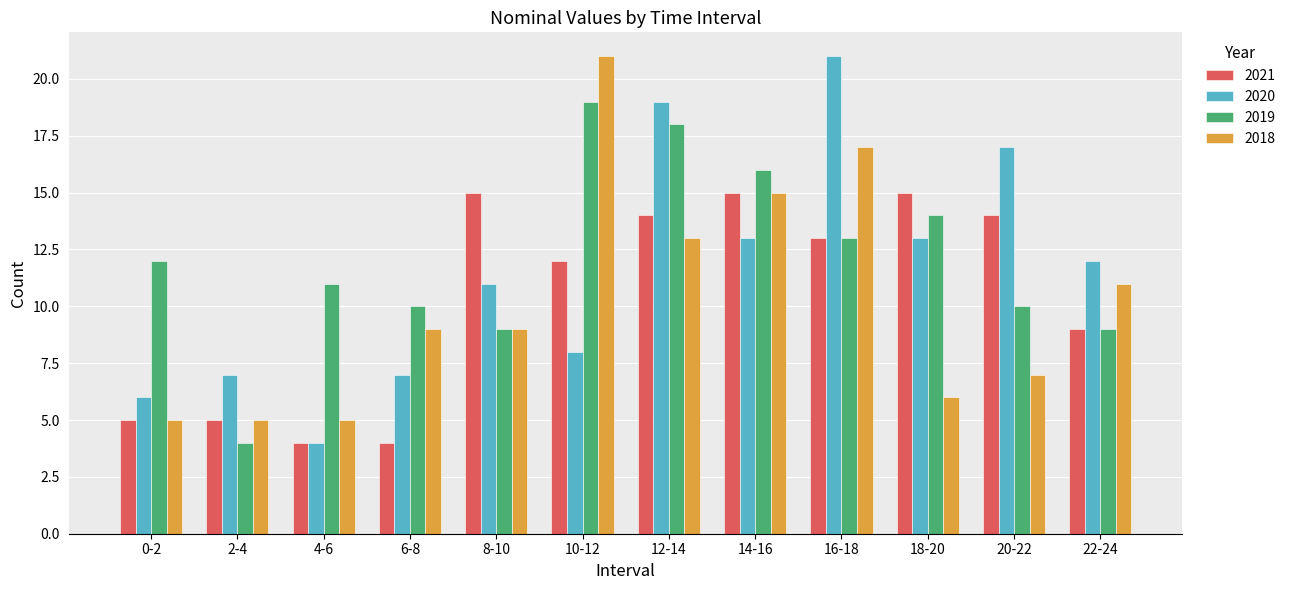

Are the bars grouped side by side (vs. stacked)?

Yes